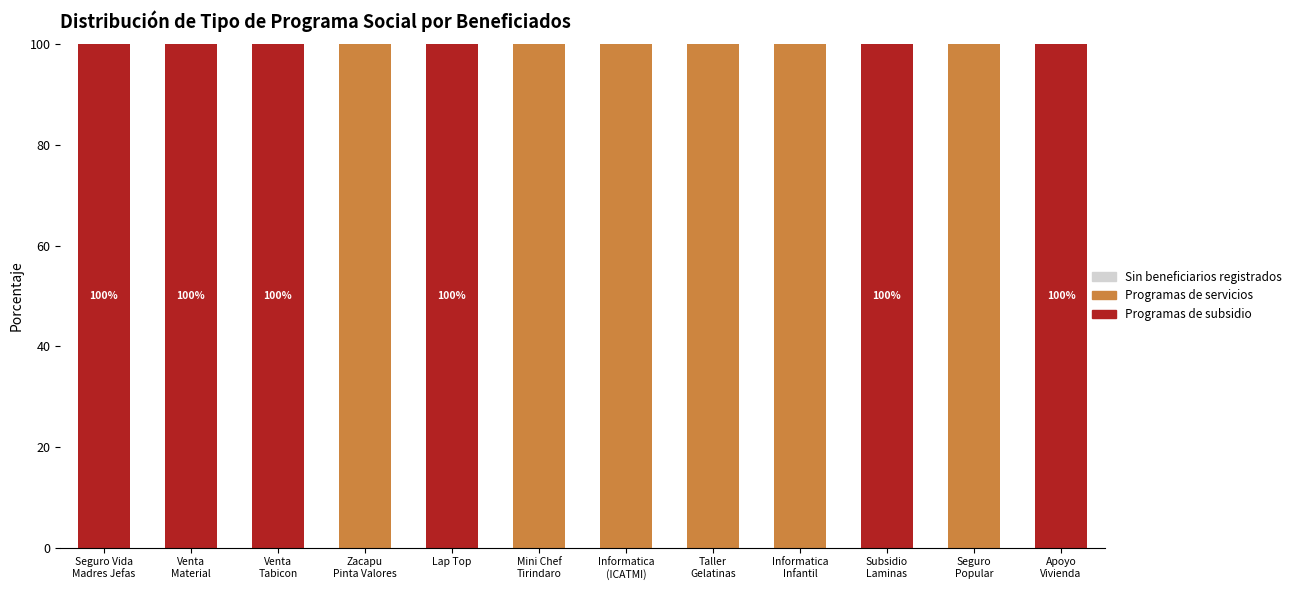

What is the sum of all Programas de subsidio values?

600